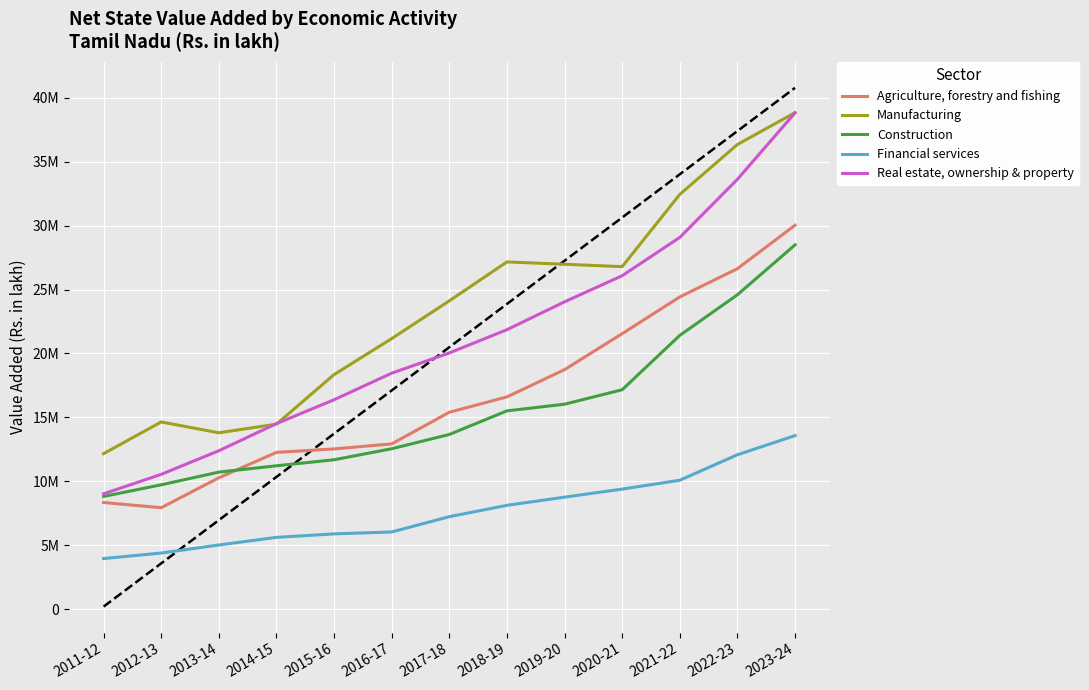

What is the sum of the Agriculture, forestry and fishing values at 2018-19 and 2020-21?

38150898.2